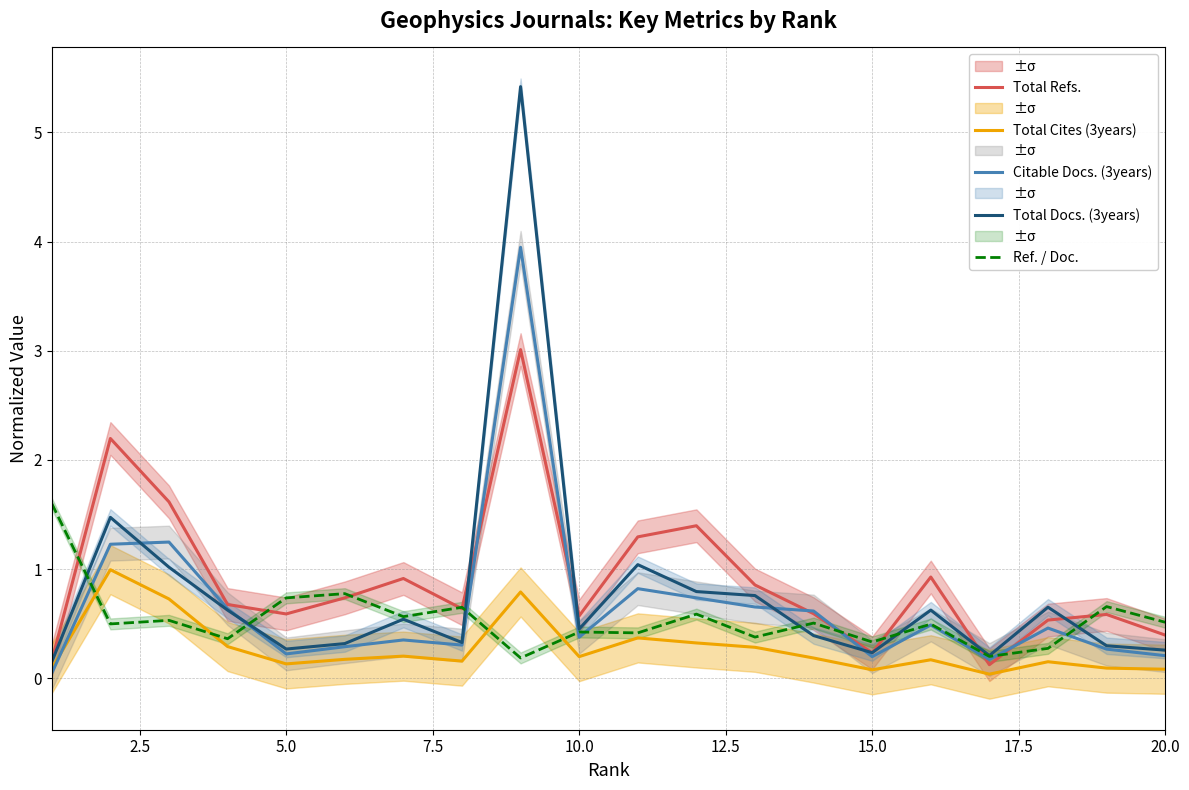

Reading left to right, extract all data points from this chart.

Total Refs.: 0.2	2.2	1.6	0.7	0.6	0.7	0.9	0.6	3.0	0.6	1.3	1.4	0.9	0.6	0.2	0.9	0.1	0.5	0.6	0.4
Total Cites (3years): 0.1	1.0	0.7	0.3	0.1	0.2	0.2	0.2	0.8	0.2	0.4	0.3	0.3	0.2	0.1	0.2	0.0	0.2	0.1	0.1
Citable Docs. (3years): 0.0	1.2	1.2	0.6	0.2	0.3	0.3	0.3	3.9	0.4	0.8	0.7	0.7	0.6	0.2	0.5	0.2	0.5	0.3	0.2
Total Docs. (3years): 0.1	1.5	1.0	0.6	0.3	0.3	0.5	0.3	5.4	0.5	1.0	0.8	0.8	0.4	0.2	0.6	0.2	0.7	0.3	0.3
Ref. / Doc.: 1.6	0.5	0.5	0.4	0.7	0.8	0.6	0.6	0.2	0.4	0.4	0.6	0.4	0.5	0.3	0.5	0.2	0.3	0.7	0.5